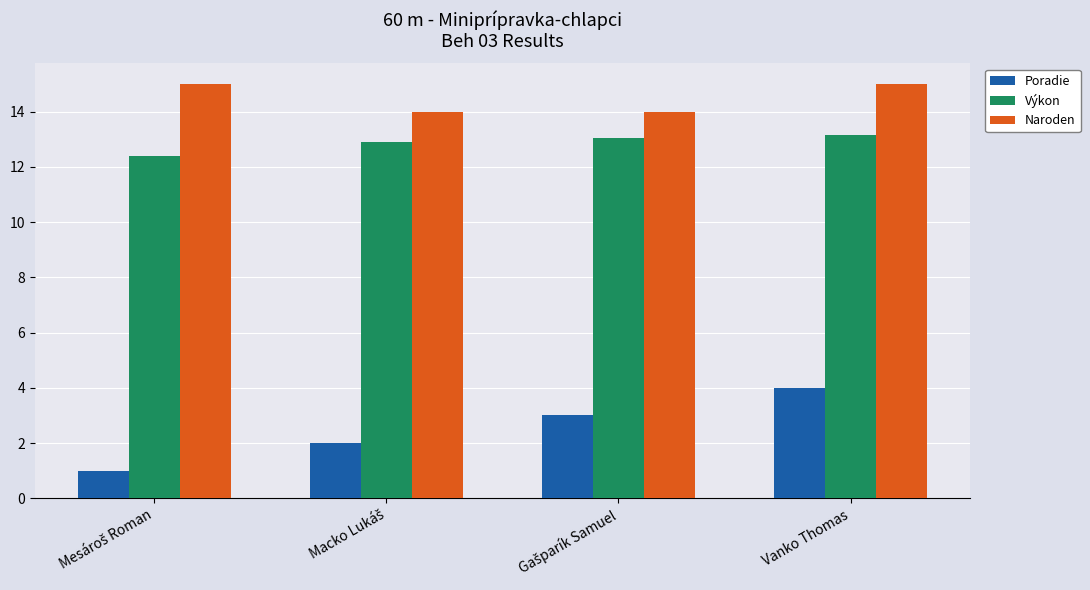

Which series has the largest total across all categories?

Naroden